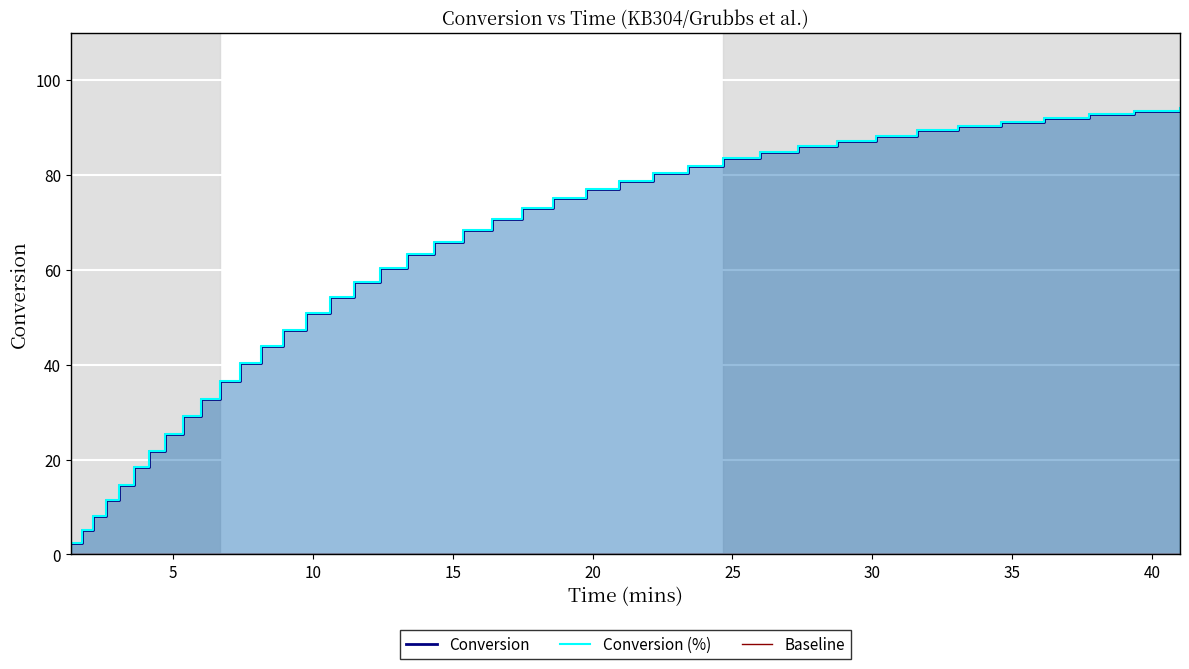

How many data points does each series have?

40